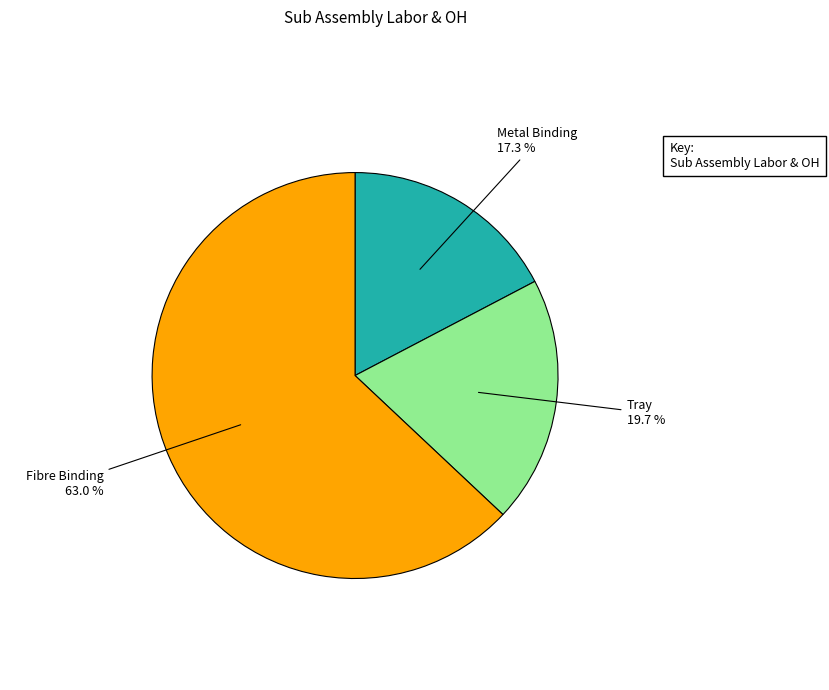

Combined, what portion of the pie is Fibre Binding and Metal Binding?

80.3%